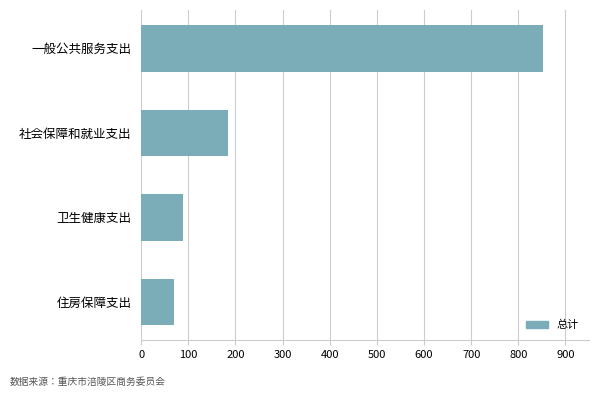

Are the bars grouped side by side (vs. stacked)?

No